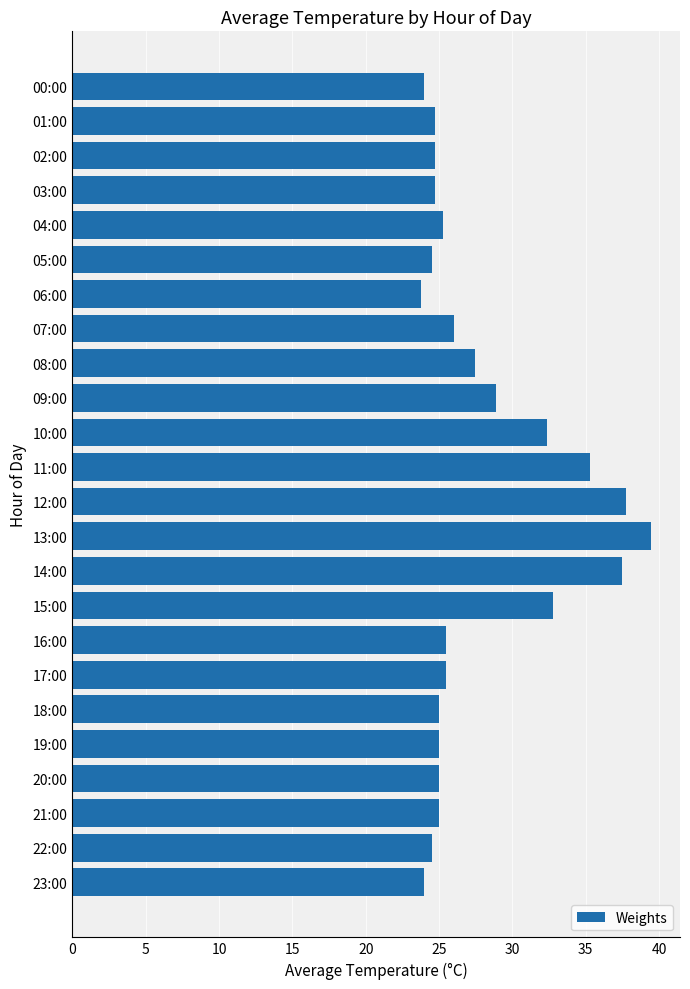

Between 17:00 and 23:00, which is larger?

17:00